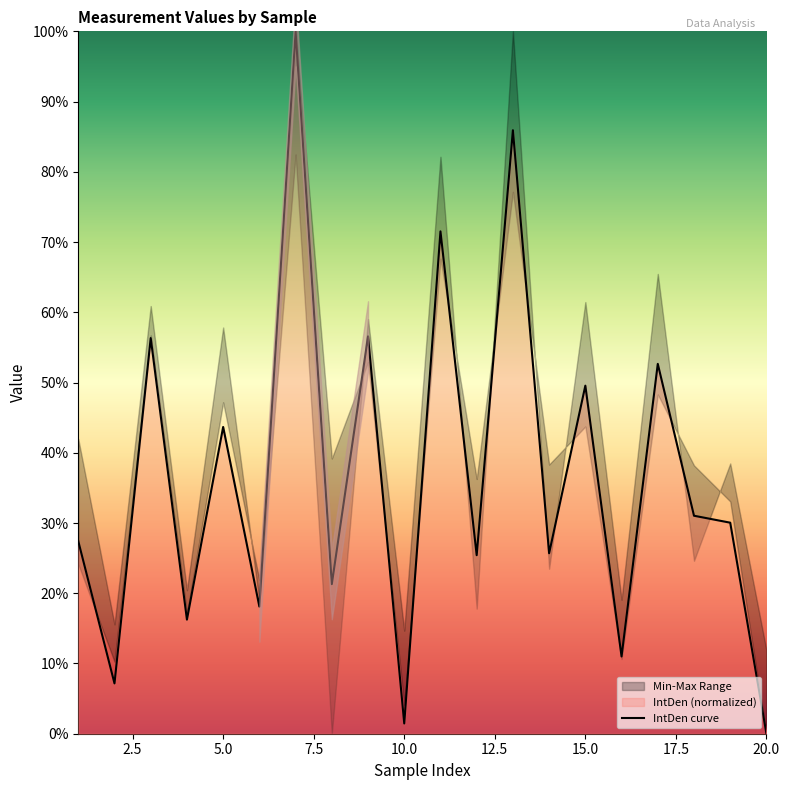

The IntDen curve series shows 43.7 at 5.0. True or false?

True